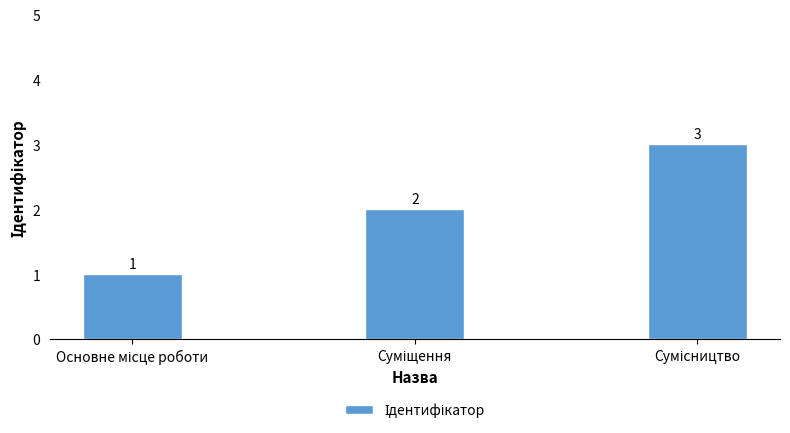

What is the sum of all values?

6